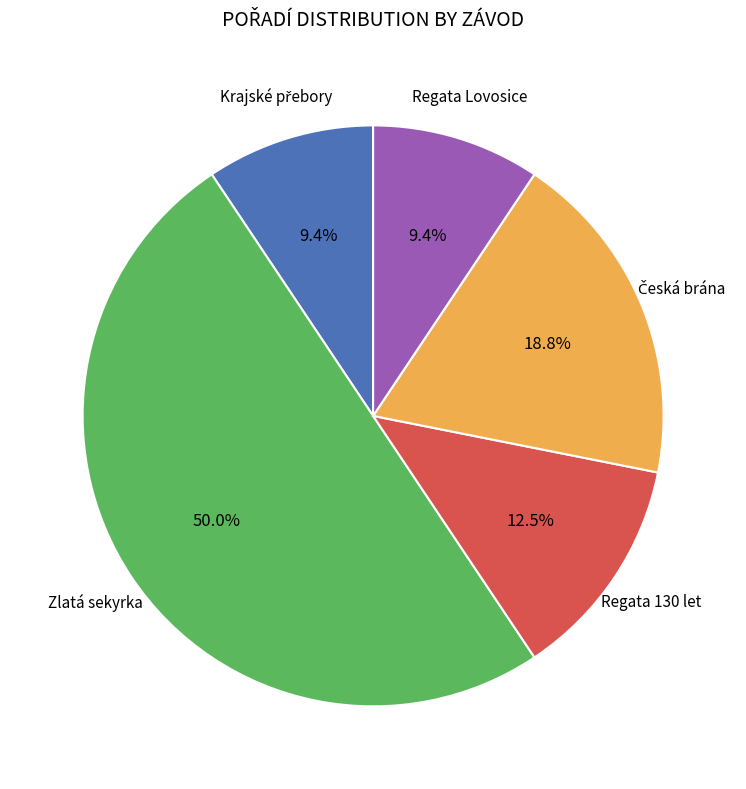

How many slices are in this pie chart?

5